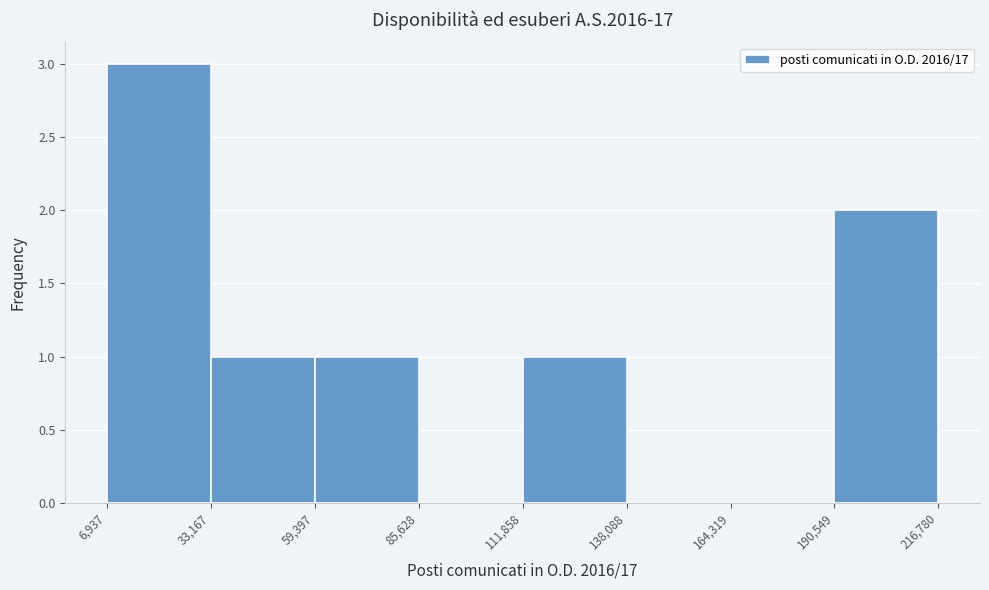

Reading left to right, list every bar in this chart as the range it spans on the x-axis followed by its height. The values are not printed on the chart, so give them approximately, as read against the axis.

6,937 to 33,167: 3
33,167 to 59,397: 1
59,397 to 85,628: 1
85,628 to 111,858: 0
111,858 to 138,088: 1
138,088 to 164,319: 0
164,319 to 190,549: 0
190,549 to 216,780: 2